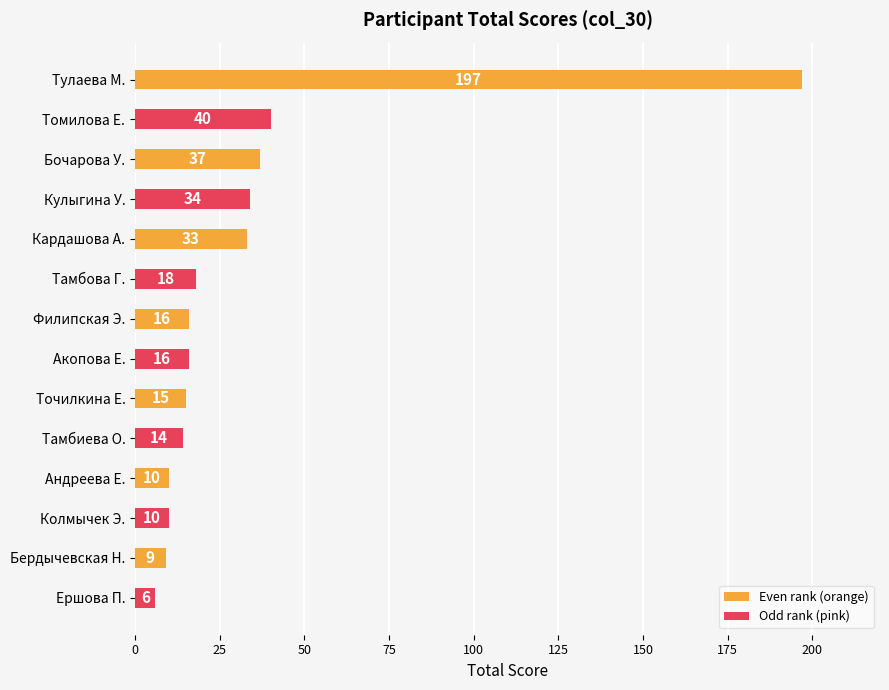

Does the chart contain any negative values?

No